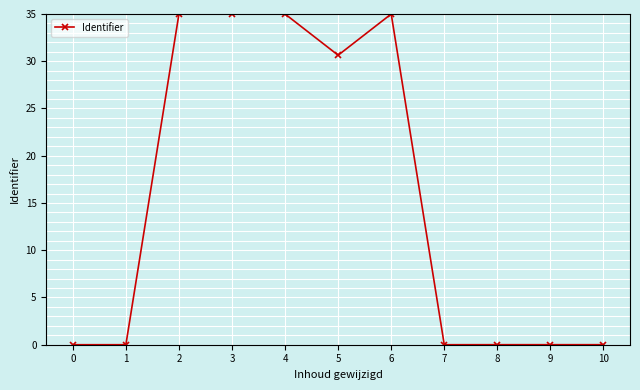

What is the average value?

15.5